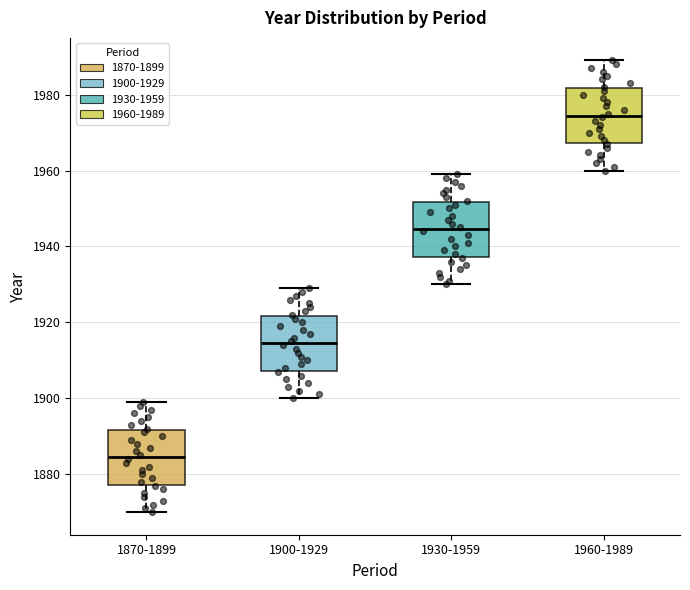

Which box has the highest median line?

1960-1989